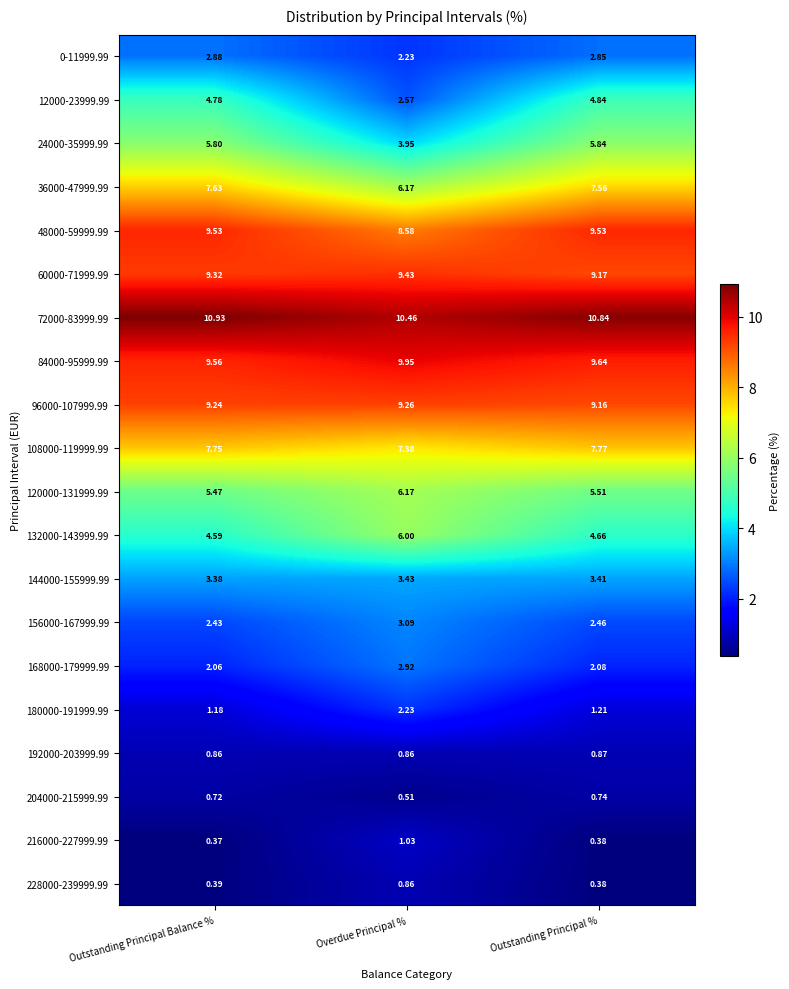

At which category does the chart reach its peak across all series?

Outstanding Principal Balance %